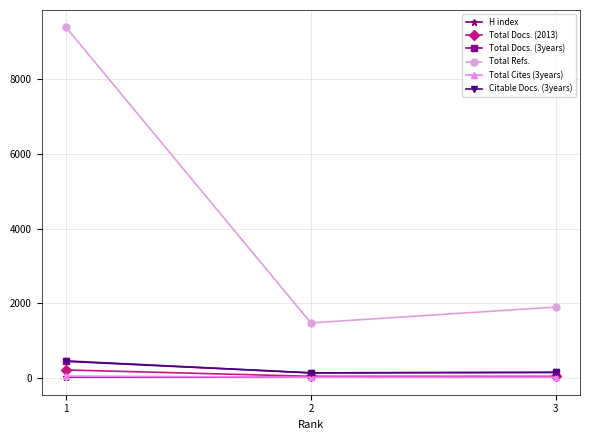

Which series has the largest range (max minus min)?

Total Refs.